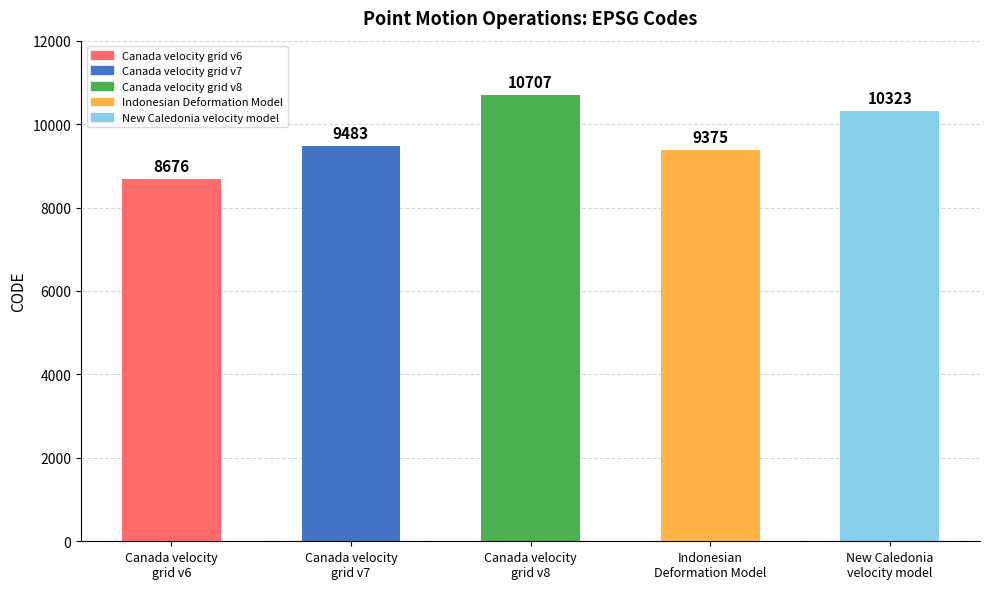

At which label is the value closest to 9691?

Canada velocity
grid v7